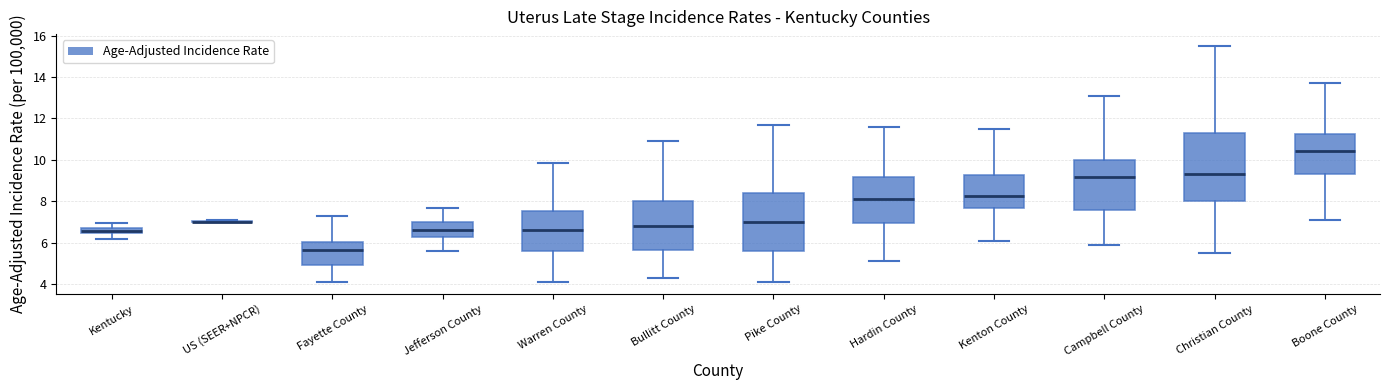

Which box is the tallest, from its lower edge to its upper edge?

Christian County